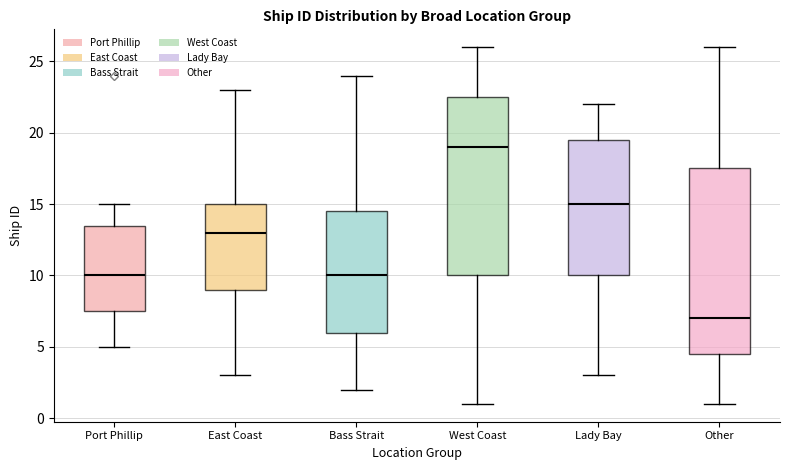

Comparing the boxes themselves (not the whiskers), which one is the tallest?

Other